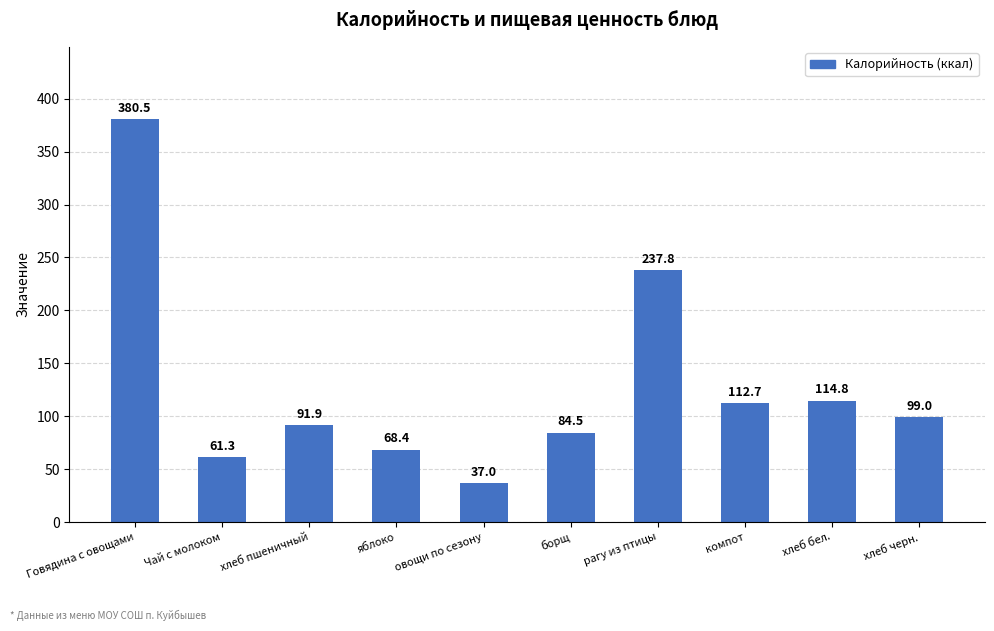

What is the maximum value shown in the chart?

380.5